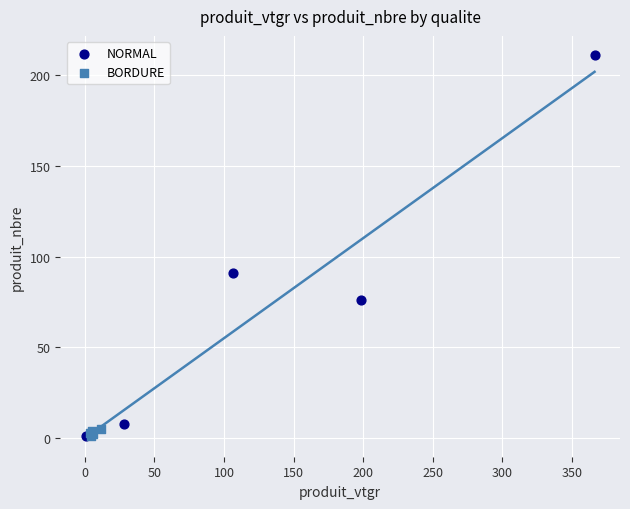

What are all the series names shown in the legend?

NORMAL, BORDURE